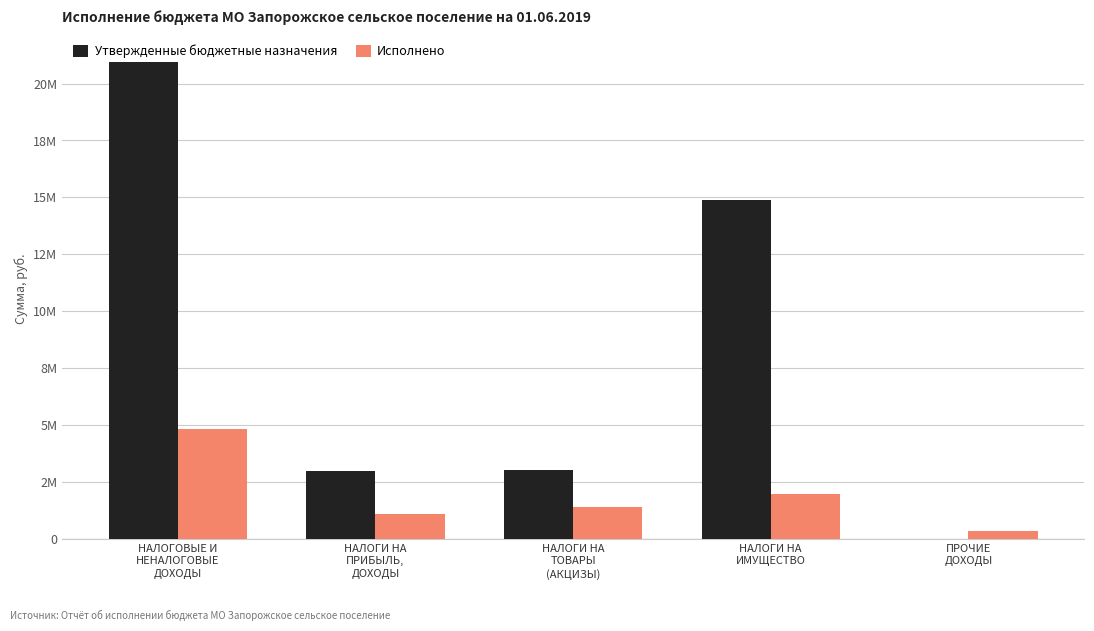

What are all the series names shown in the legend?

Утвержденные бюджетные назначения, Исполнено